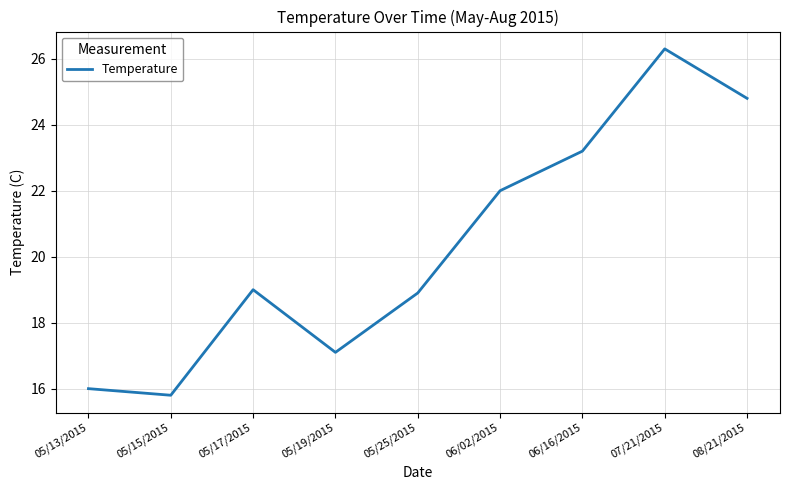

How many lines are shown in the chart?

1